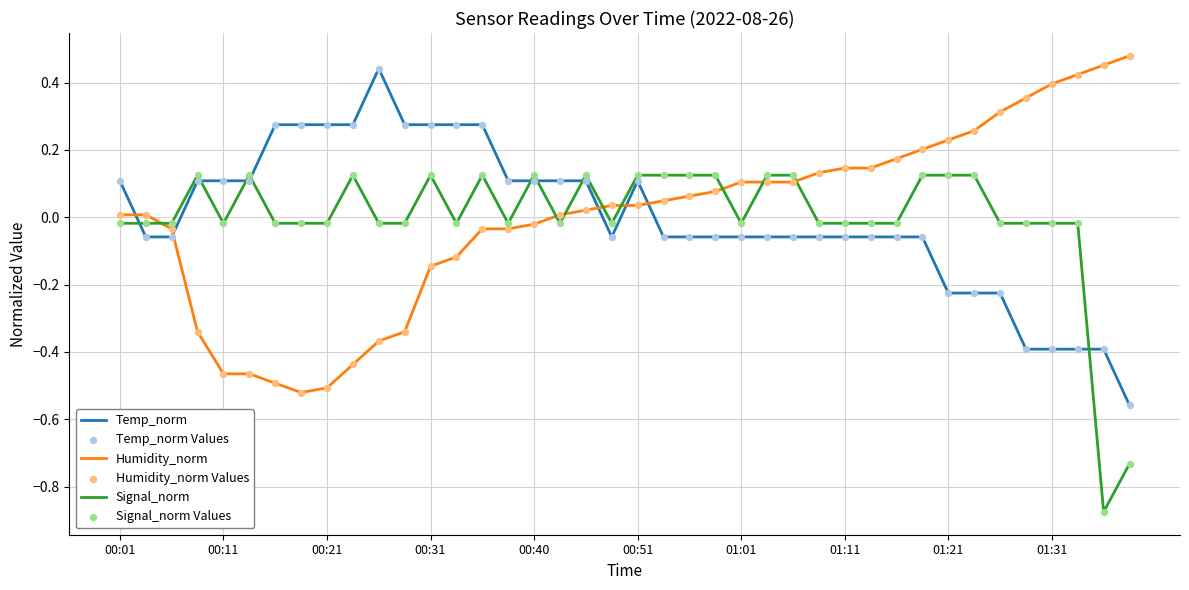

After their last crossing, which series has the higher values: Signal_norm or Humidity_norm?

Humidity_norm